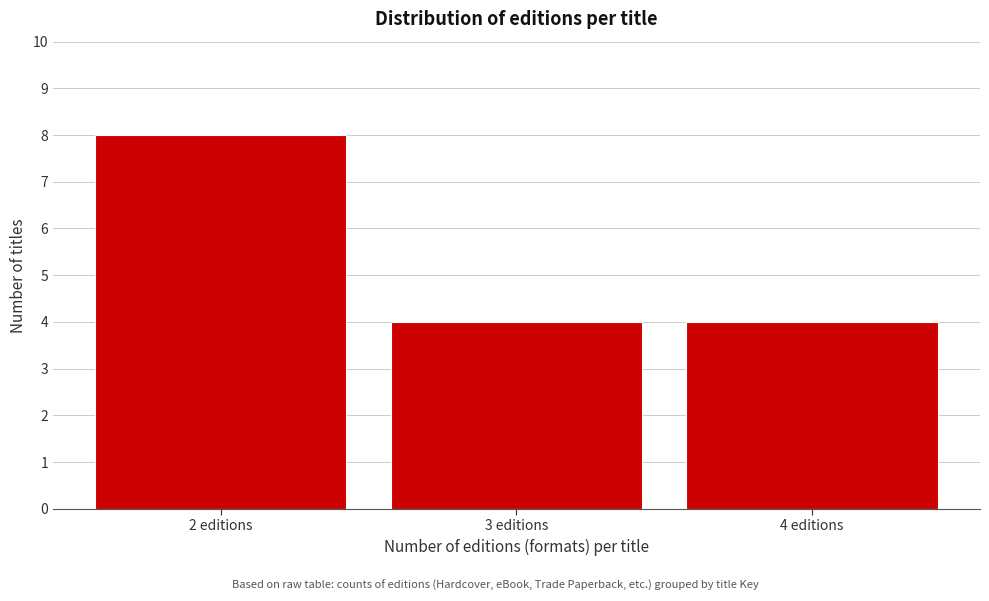

Reading left to right, what are all the values shown in this chart?

2 editions=8	3 editions=4	4 editions=4